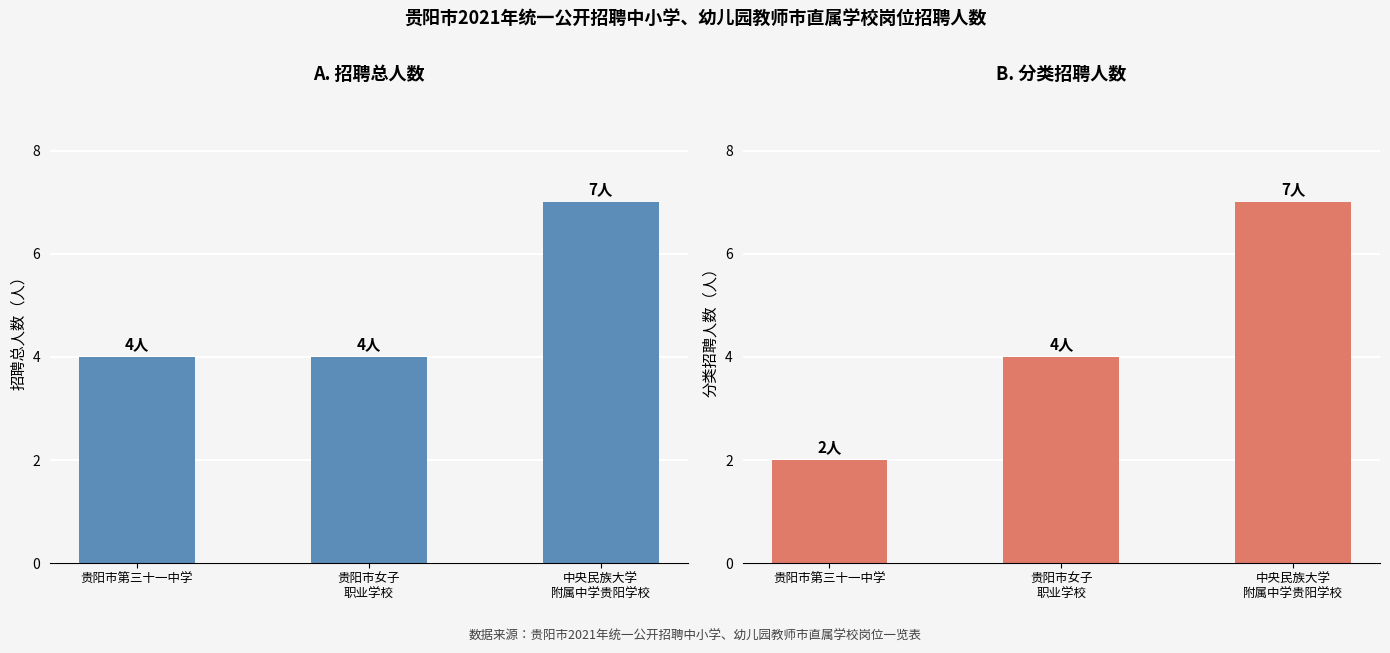

List the labels in order of 分类招聘人数 value, smallest first.

贵阳市第三十一中学, 贵阳市女子
职业学校, 中央民族大学
附属中学贵阳学校